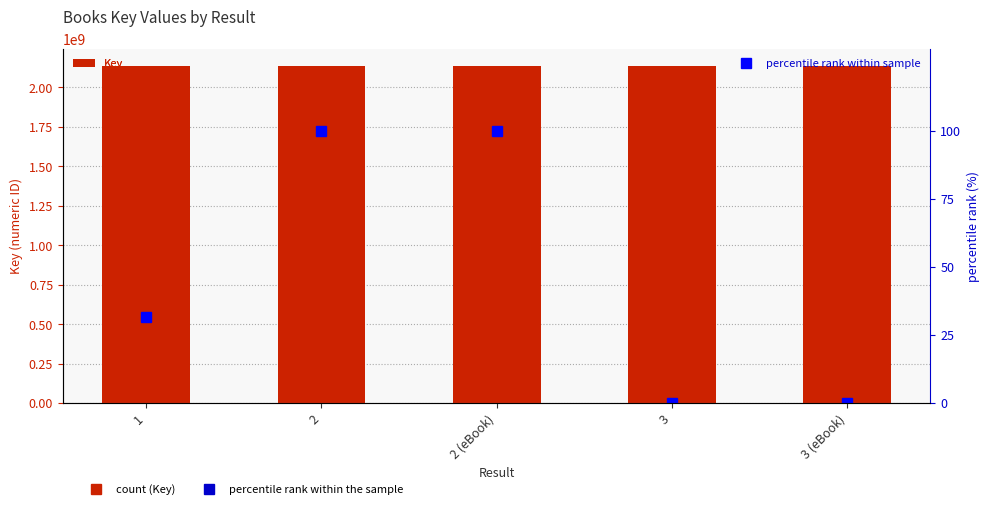

Which has a higher value, 3 (eBook) or 2?

2